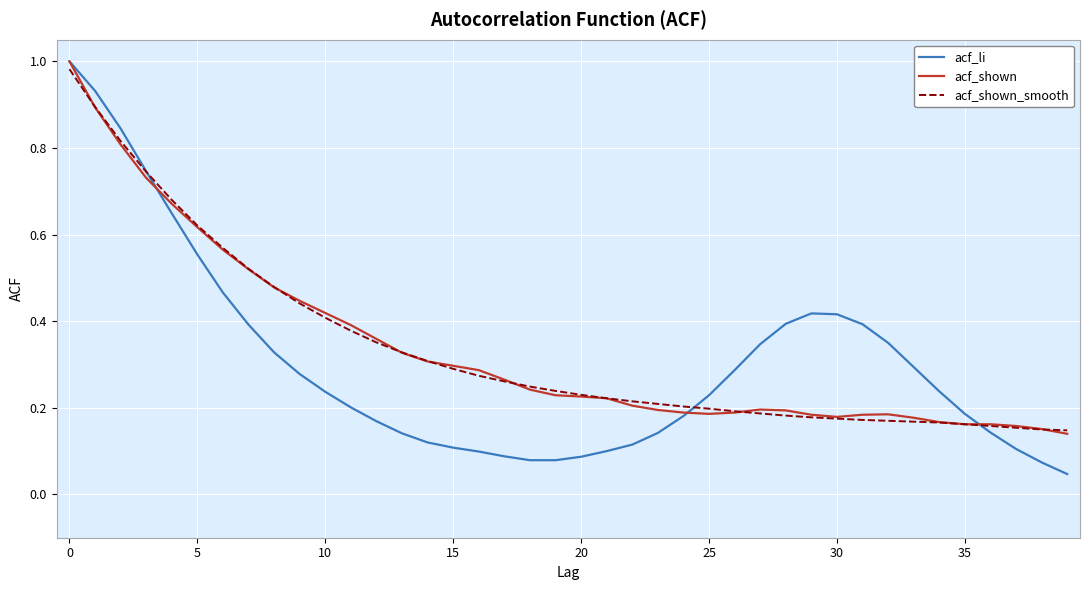

Which series has the widest spread of values?

acf_li